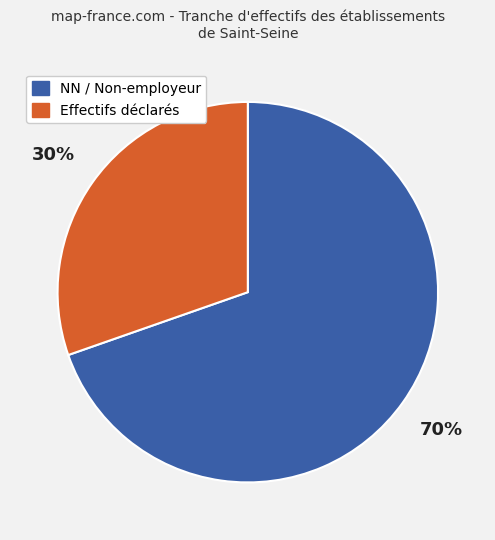

To the nearest percent, what is the average slice percentage?

50%